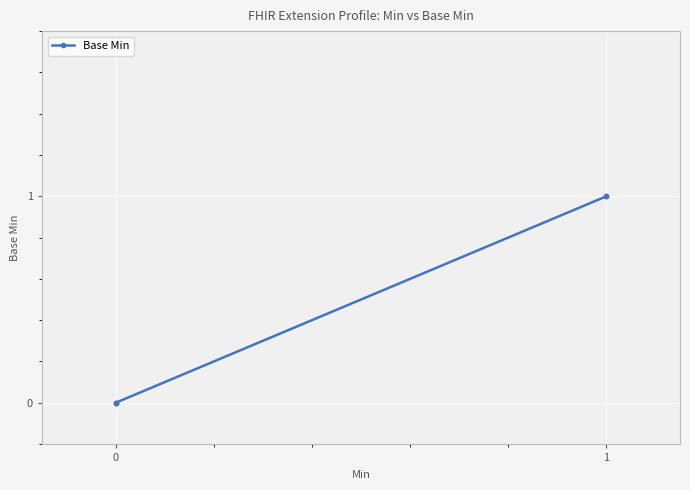

How many lines are shown in the chart?

1